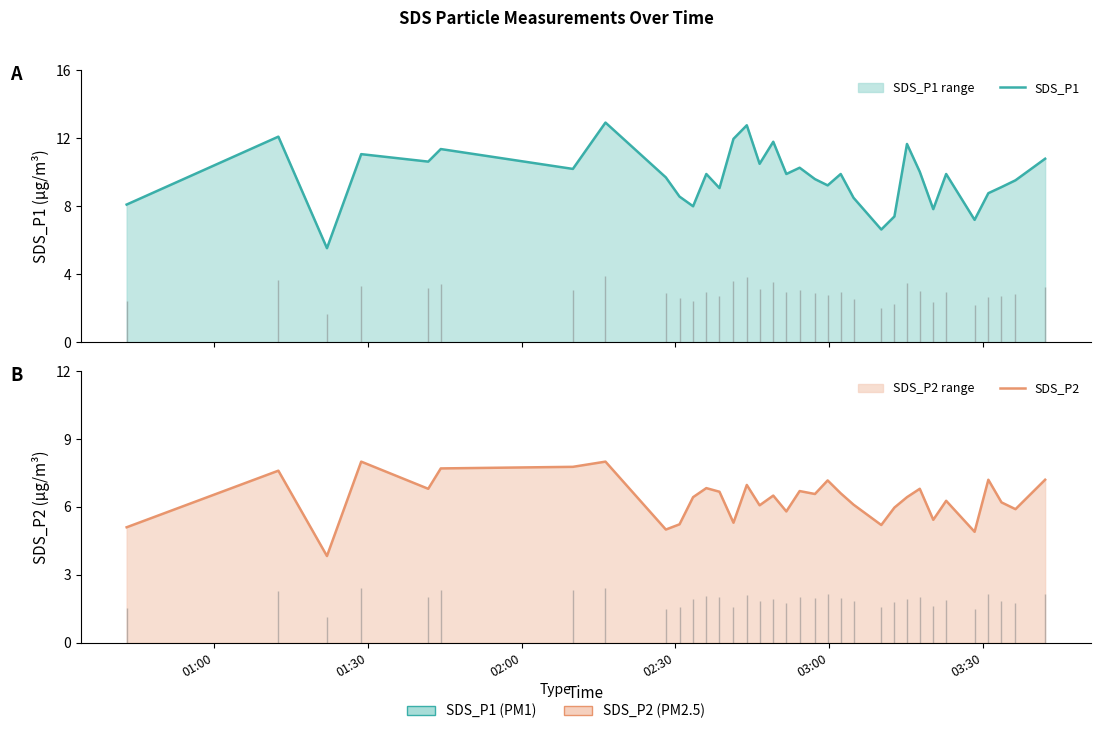

List the series in order of their overall mean, highest first.

SDS_P1, SDS_P2